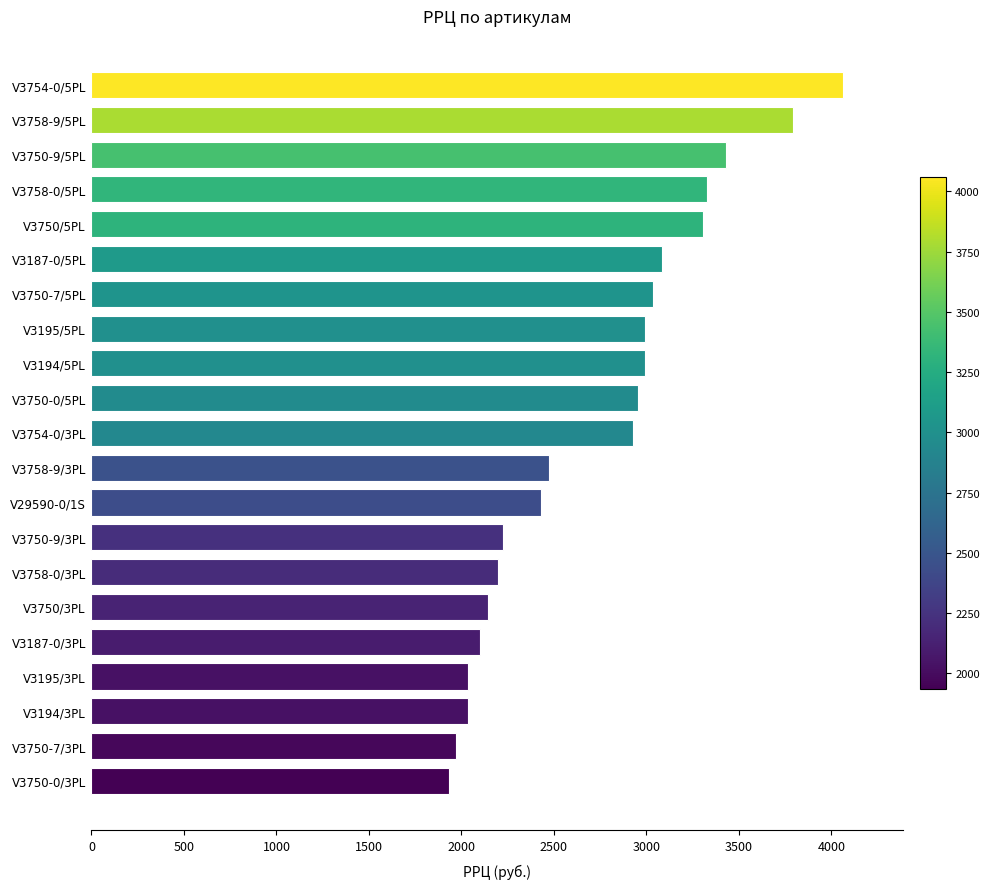

The value at V3754-0/5PL is 4061. True or false?

True